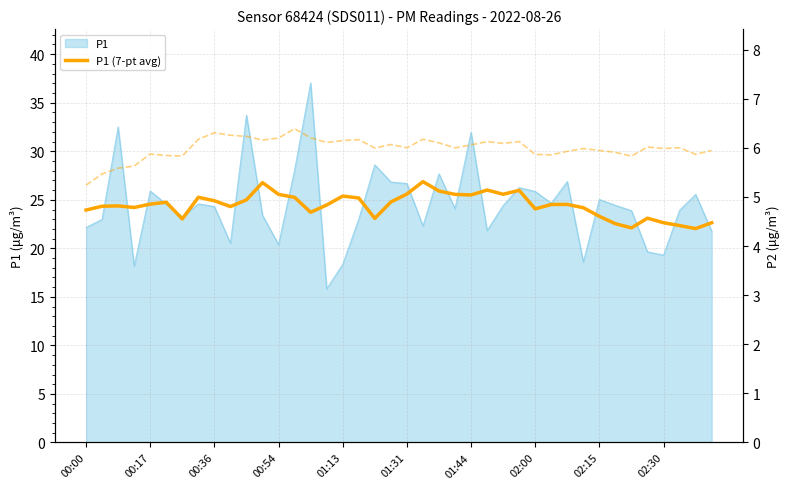

The chart shows a value of 31.8 at 02:00. True or false?

False